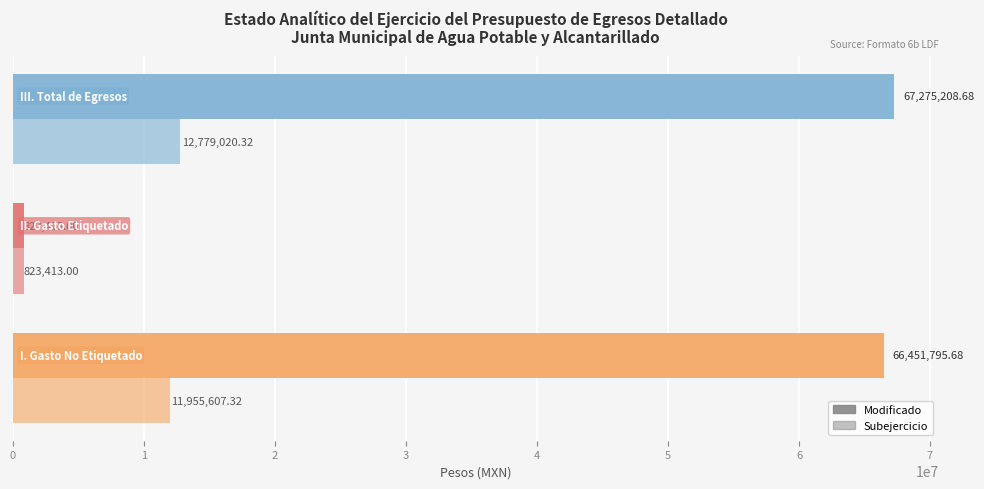

How many categories are shown in the chart?

3